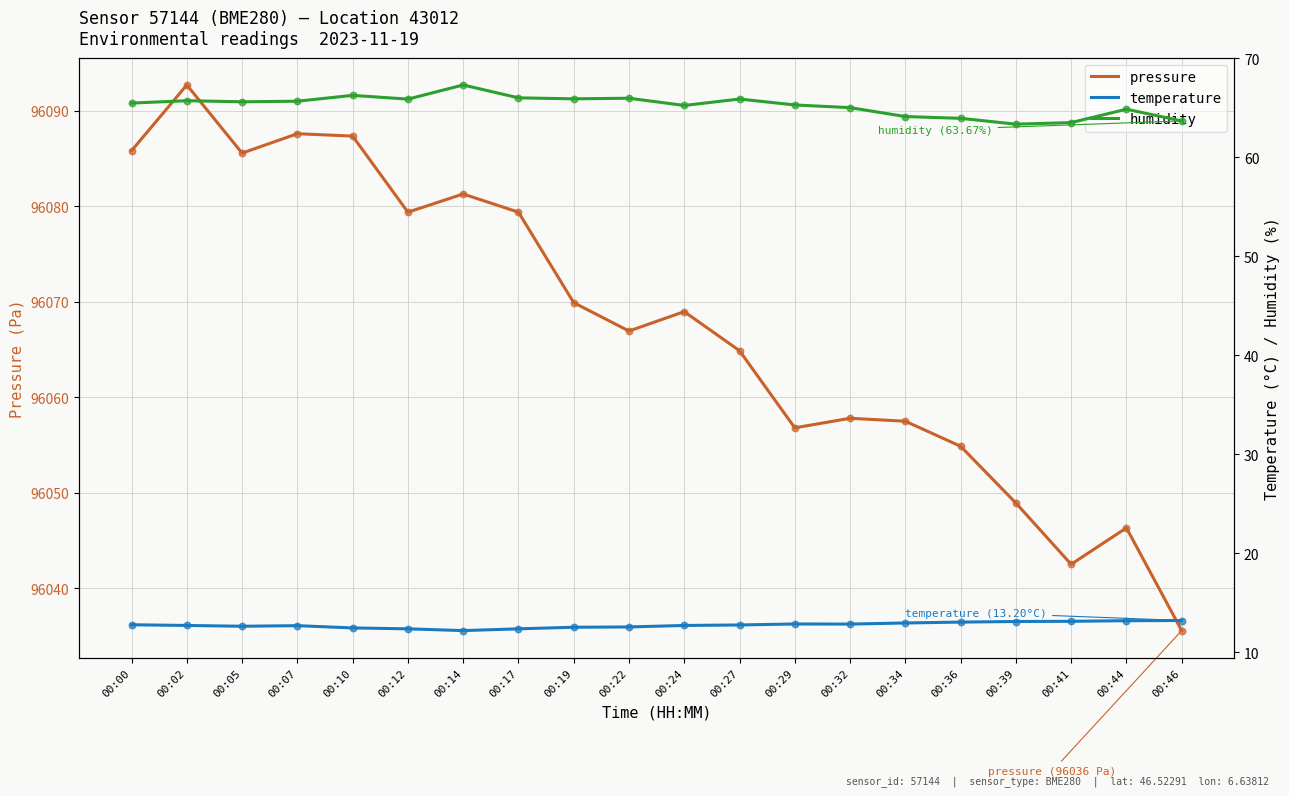

Is the value of temperature at 00:46 greater than the value of pressure at 00:44?

No